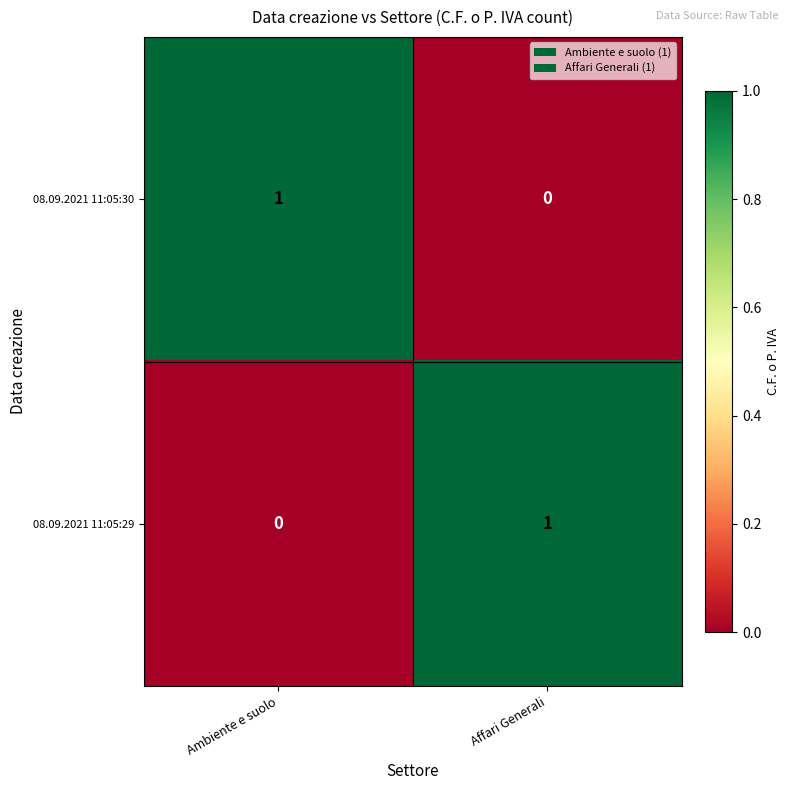

Reading left to right, extract all data points from this chart.

08.09.2021 11:05:30: 1	0
08.09.2021 11:05:29: 0	1